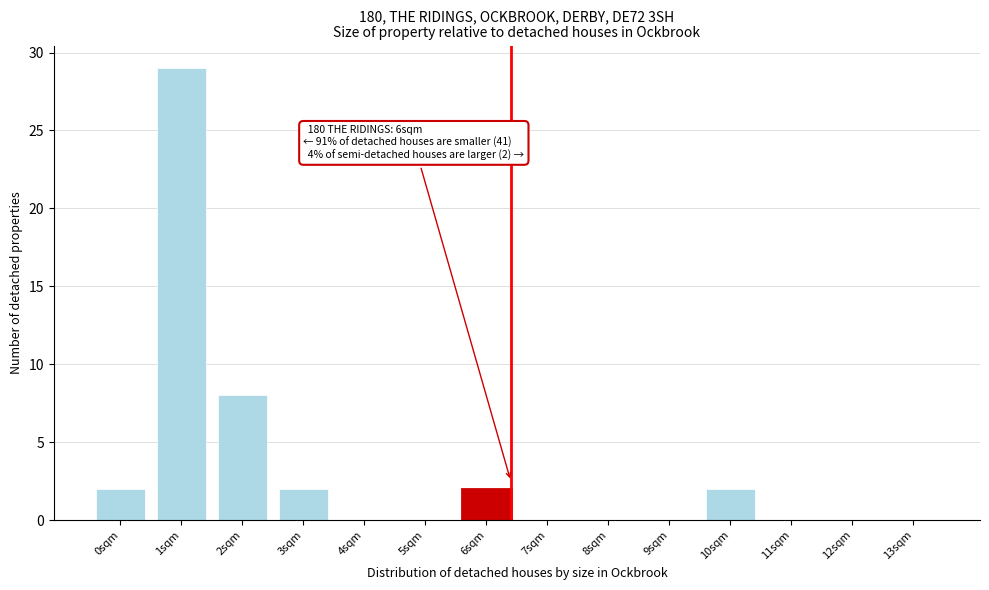

Reading right to left, list all the values displayed in this chart.

13sqm=0	12sqm=0	11sqm=0	10sqm=2	9sqm=0	8sqm=0	7sqm=0	6sqm=2	5sqm=0	4sqm=0	3sqm=2	2sqm=8	1sqm=29	0sqm=2